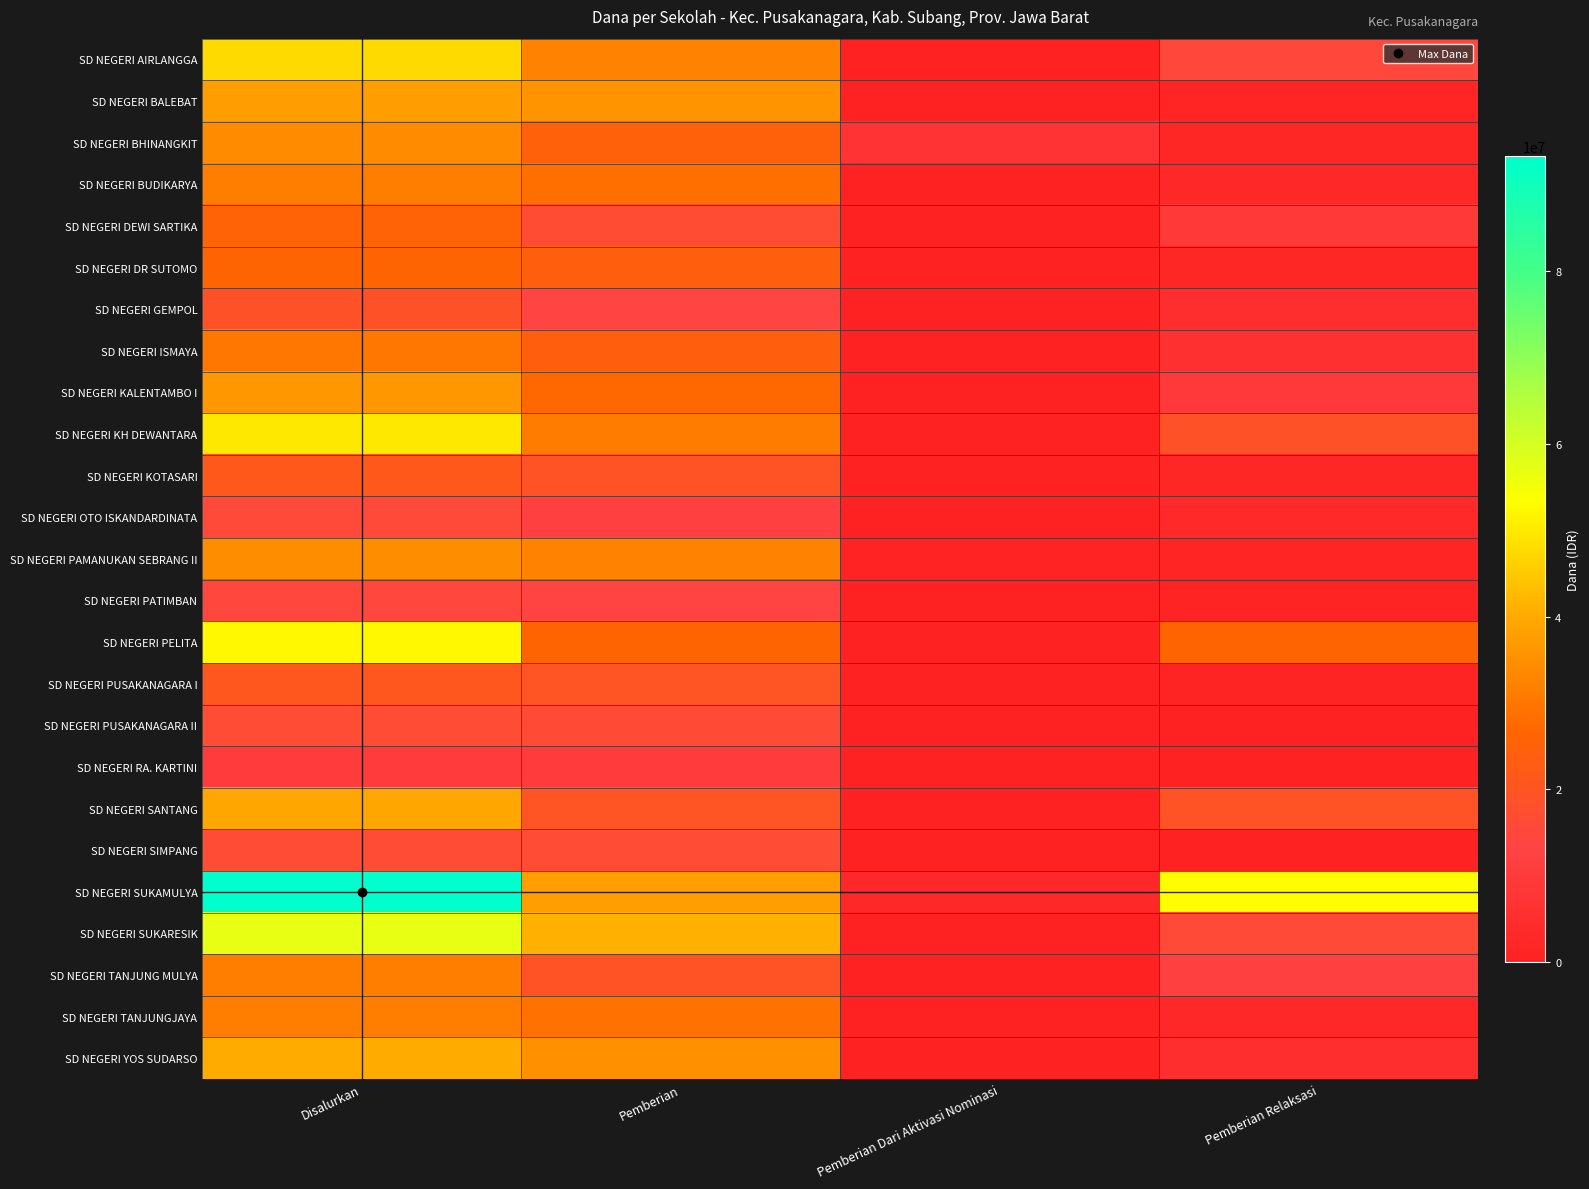

Reading left to right, list all the values displayed in this chart.

SD NEGERI AIRLANGGA: Disalurkan=47700000	Pemberian=32400000	Pemberian Dari Aktivasi Nominasi=0	Pemberian Relaksasi=15300000
SD NEGERI BALEBAT: Disalurkan=37800000	Pemberian=36000000	Pemberian Dari Aktivasi Nominasi=0	Pemberian Relaksasi=1800000
SD NEGERI BHINANGKIT: Disalurkan=33975000	Pemberian=24750000	Pemberian Dari Aktivasi Nominasi=7200000	Pemberian Relaksasi=2025000
SD NEGERI BUDIKARYA: Disalurkan=31500000	Pemberian=28800000	Pemberian Dari Aktivasi Nominasi=0	Pemberian Relaksasi=2700000
SD NEGERI DEWI SARTIKA: Disalurkan=25875000	Pemberian=17100000	Pemberian Dari Aktivasi Nominasi=0	Pemberian Relaksasi=8775000
SD NEGERI DR SUTOMO: Disalurkan=26100000	Pemberian=24075000	Pemberian Dari Aktivasi Nominasi=0	Pemberian Relaksasi=2025000
SD NEGERI GEMPOL: Disalurkan=18675000	Pemberian=13725000	Pemberian Dari Aktivasi Nominasi=0	Pemberian Relaksasi=4950000
SD NEGERI ISMAYA: Disalurkan=30150000	Pemberian=24075000	Pemberian Dari Aktivasi Nominasi=0	Pemberian Relaksasi=6075000
SD NEGERI KALENTAMBO I: Disalurkan=36675000	Pemberian=27225000	Pemberian Dari Aktivasi Nominasi=0	Pemberian Relaksasi=9450000
SD NEGERI KH DEWANTARA: Disalurkan=49725000	Pemberian=31050000	Pemberian Dari Aktivasi Nominasi=0	Pemberian Relaksasi=18675000
SD NEGERI KOTASARI: Disalurkan=21375000	Pemberian=19350000	Pemberian Dari Aktivasi Nominasi=0	Pemberian Relaksasi=2025000
SD NEGERI OTO ISKANDARDINATA: Disalurkan=15525000	Pemberian=12375000	Pemberian Dari Aktivasi Nominasi=0	Pemberian Relaksasi=3150000
SD NEGERI PAMANUKAN SEBRANG II: Disalurkan=34650000	Pemberian=32175000	Pemberian Dari Aktivasi Nominasi=900000	Pemberian Relaksasi=1575000
SD NEGERI PATIMBAN: Disalurkan=14850000	Pemberian=13725000	Pemberian Dari Aktivasi Nominasi=0	Pemberian Relaksasi=1125000
SD NEGERI PELITA: Disalurkan=52200000	Pemberian=26100000	Pemberian Dari Aktivasi Nominasi=0	Pemberian Relaksasi=26100000
SD NEGERI PUSAKANAGARA I: Disalurkan=21150000	Pemberian=20025000	Pemberian Dari Aktivasi Nominasi=0	Pemberian Relaksasi=1125000
SD NEGERI PUSAKANAGARA II: Disalurkan=16650000	Pemberian=16200000	Pemberian Dari Aktivasi Nominasi=0	Pemberian Relaksasi=450000
SD NEGERI RA. KARTINI: Disalurkan=10125000	Pemberian=10125000	Pemberian Dari Aktivasi Nominasi=0	Pemberian Relaksasi=0
SD NEGERI SANTANG: Disalurkan=39600000	Pemberian=20025000	Pemberian Dari Aktivasi Nominasi=0	Pemberian Relaksasi=19575000
SD NEGERI SIMPANG: Disalurkan=16425000	Pemberian=16425000	Pemberian Dari Aktivasi Nominasi=0	Pemberian Relaksasi=0
SD NEGERI SUKAMULYA: Disalurkan=93375000	Pemberian=37575000	Pemberian Dari Aktivasi Nominasi=2700000	Pemberian Relaksasi=53100000
SD NEGERI SUKARESIK: Disalurkan=56925000	Pemberian=41175000	Pemberian Dari Aktivasi Nominasi=0	Pemberian Relaksasi=15750000
SD NEGERI TANJUNG MULYA: Disalurkan=31500000	Pemberian=19350000	Pemberian Dari Aktivasi Nominasi=0	Pemberian Relaksasi=12150000
SD NEGERI TANJUNGJAYA: Disalurkan=31725000	Pemberian=29025000	Pemberian Dari Aktivasi Nominasi=0	Pemberian Relaksasi=2700000
SD NEGERI YOS SUDARSO: Disalurkan=40275000	Pemberian=35325000	Pemberian Dari Aktivasi Nominasi=0	Pemberian Relaksasi=4950000